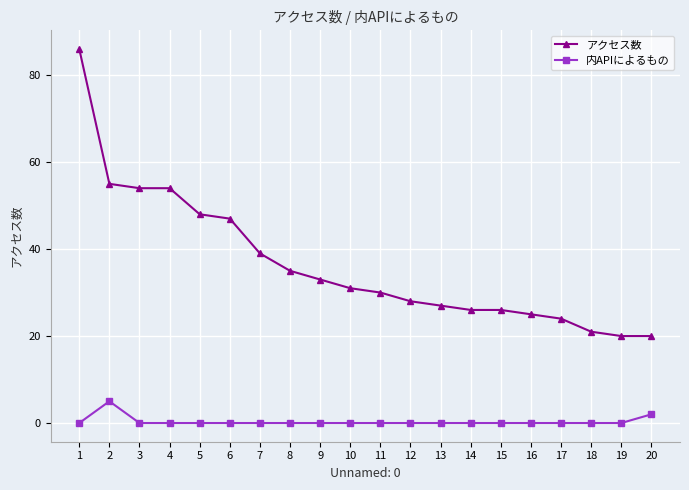

True or false: アクセス数 has a value of 31 at 10.

True